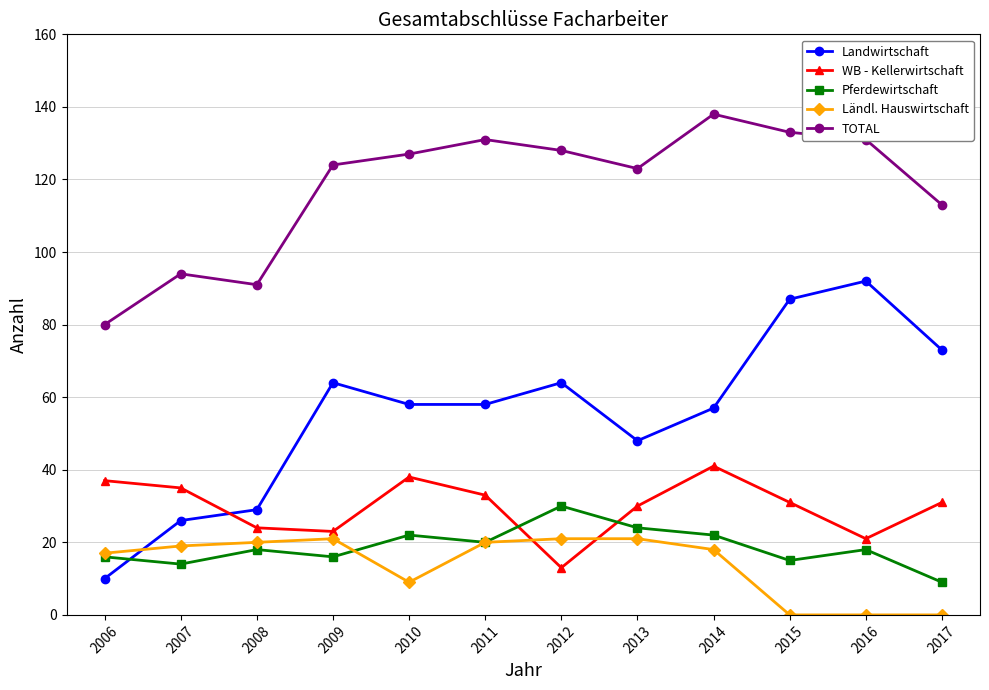

The value of Ländl. Hauswirtschaft at 2008 is 27. True or false?

False